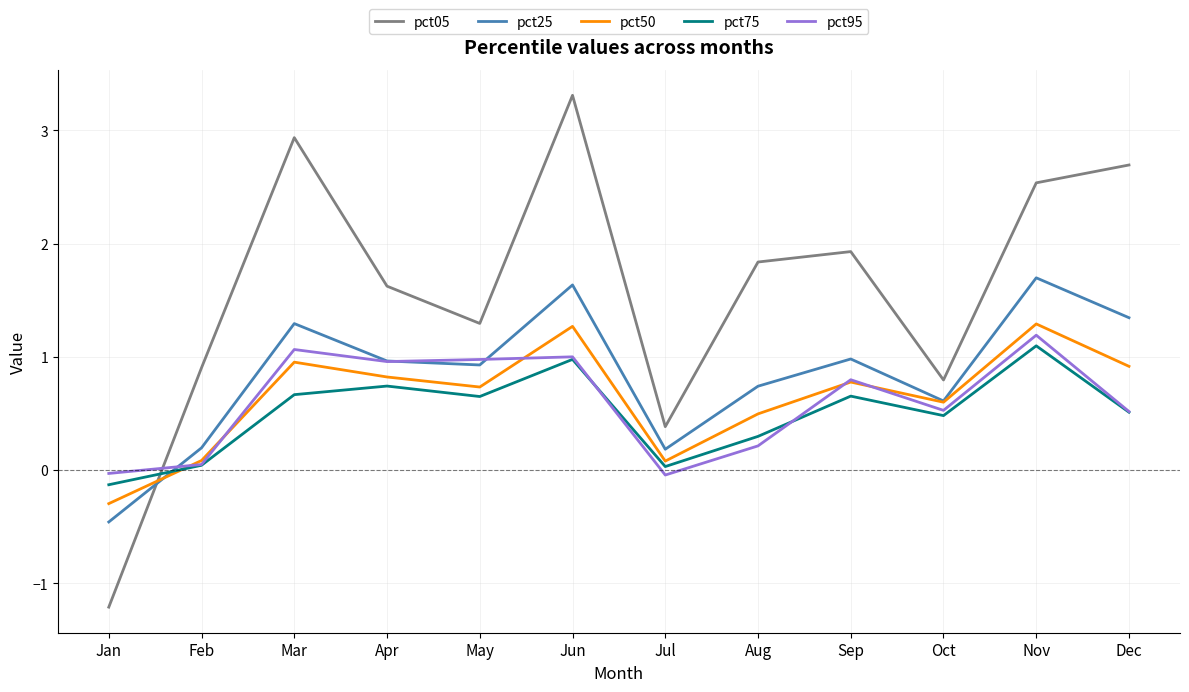

What is the difference between the pct95 values at Feb and Dec?

0.5